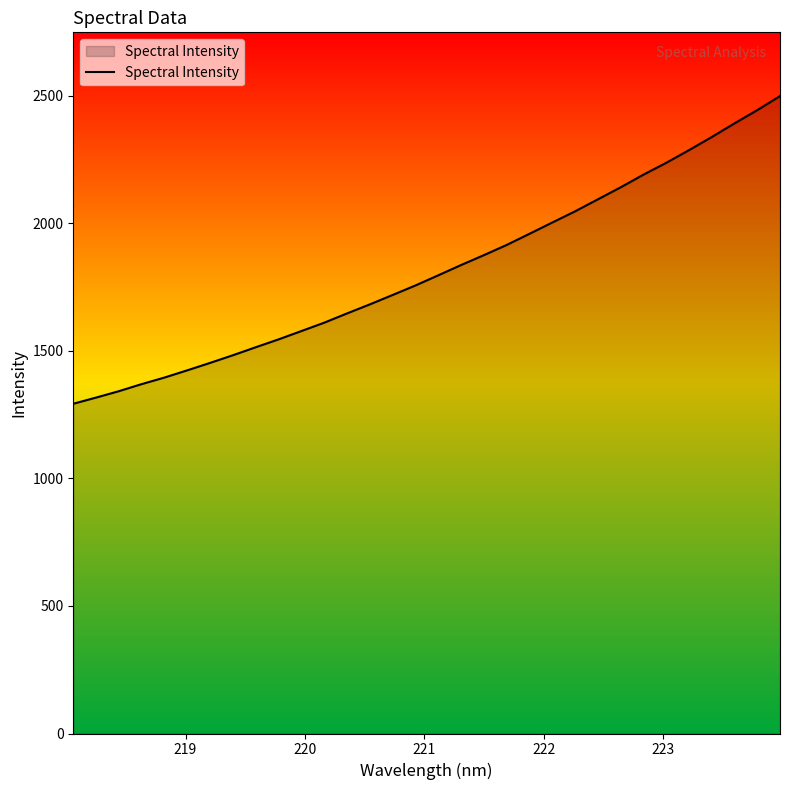

Does the chart display data point markers on the line(s)?

No